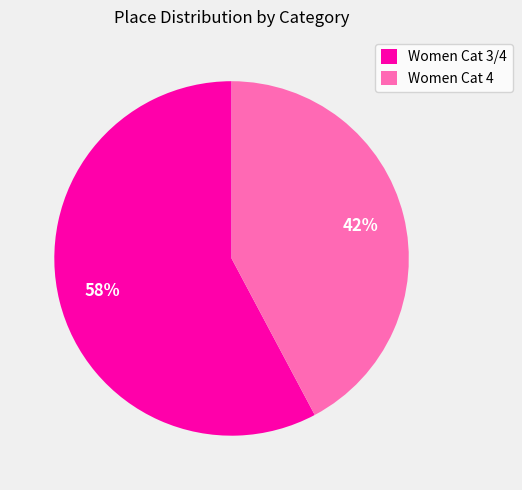

To the nearest percent, what is the combined percentage of Women Cat 3/4 and Women Cat 4?

100%